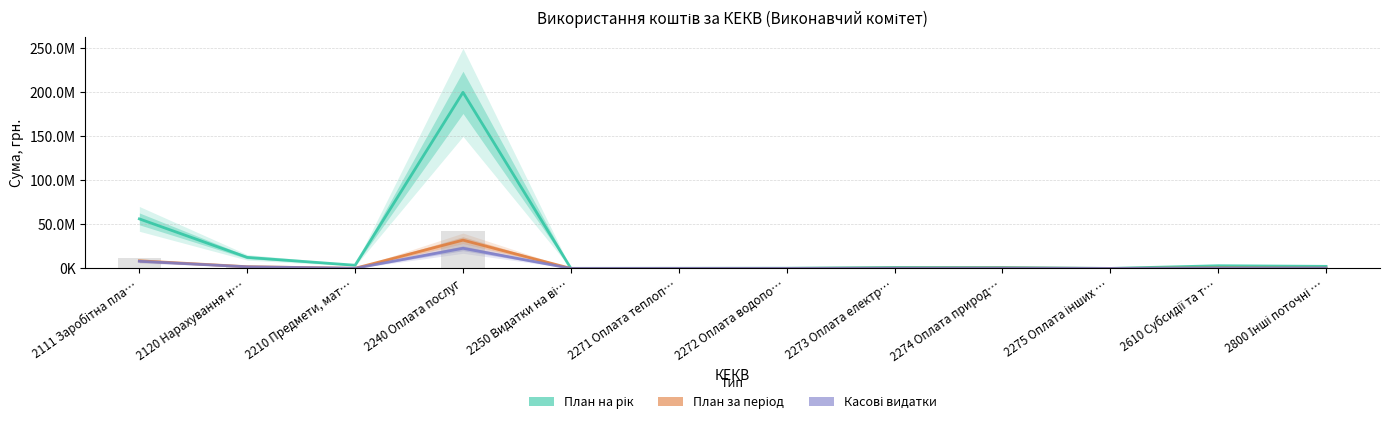

What is the value of the План на рік bar at the 12th from the left?

2363800.0